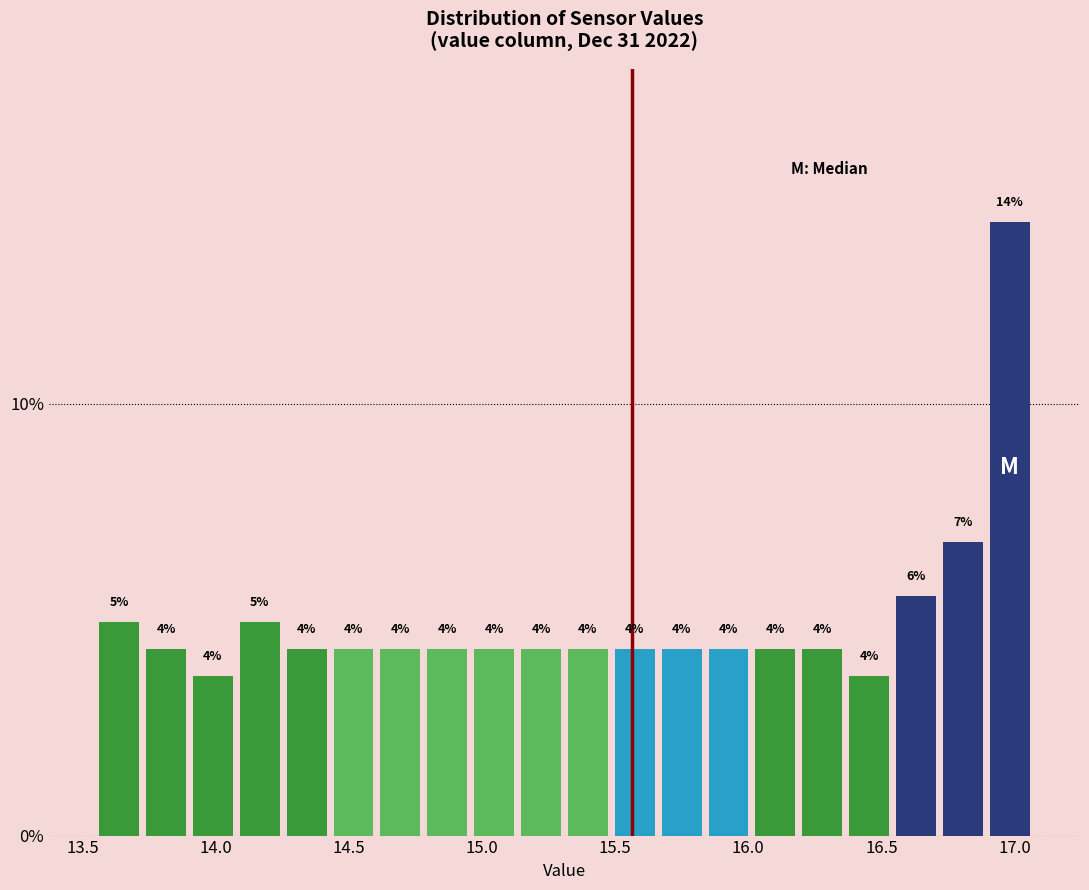

Around what value on the x-axis is the tallest bar? Give the approximate position of its centre, as read against the axis.

17.00